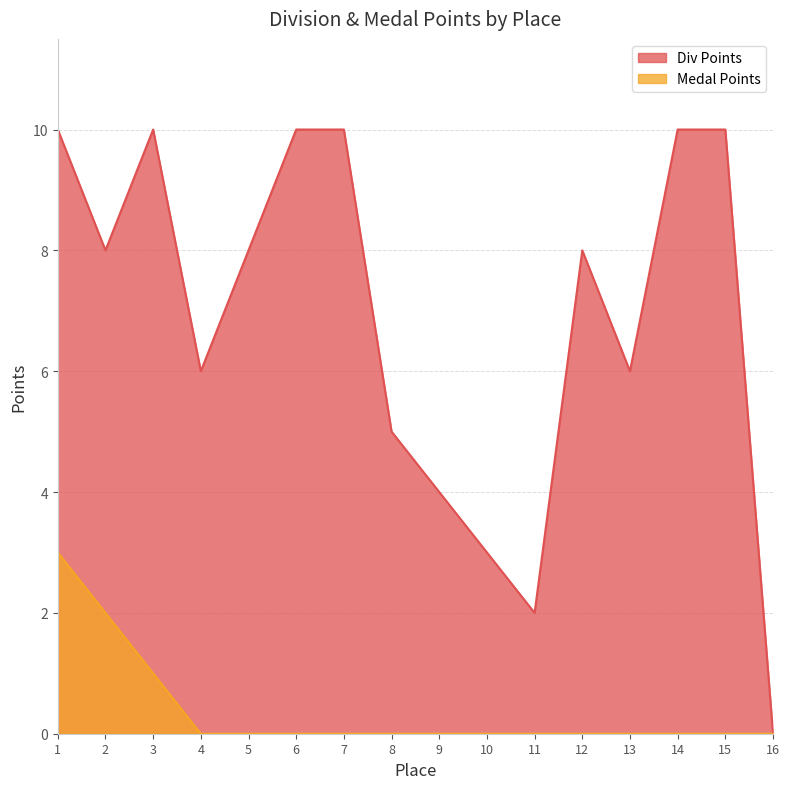

True or false: Medal Points and Div Points cross at least once.

False